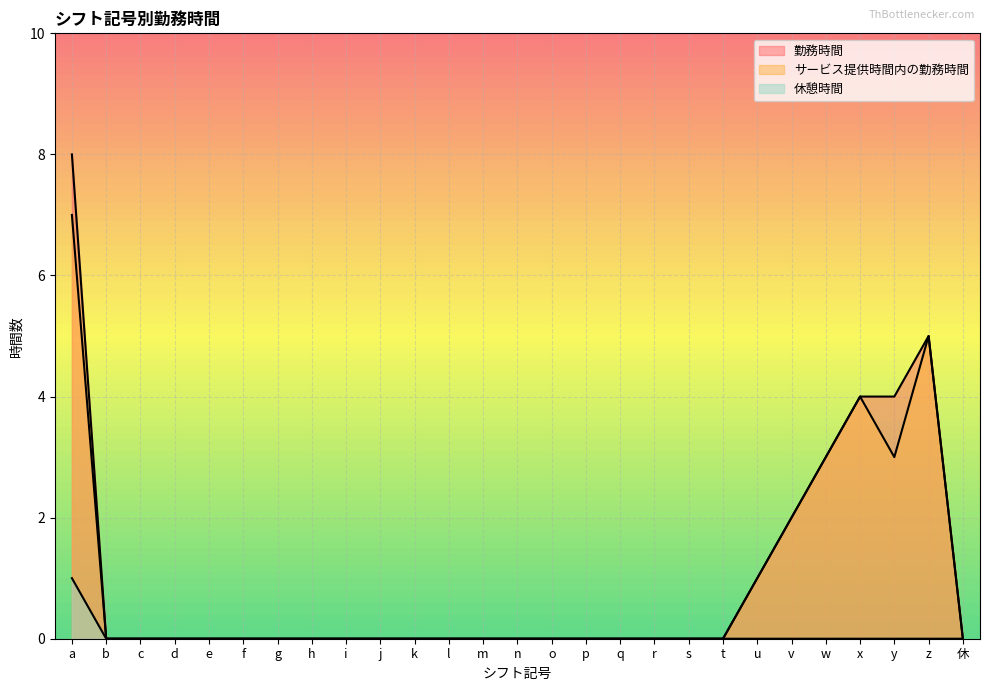

At k, list the series in order from largest to smallest.

勤務時間, サービス提供時間内の勤務時間, 休憩時間